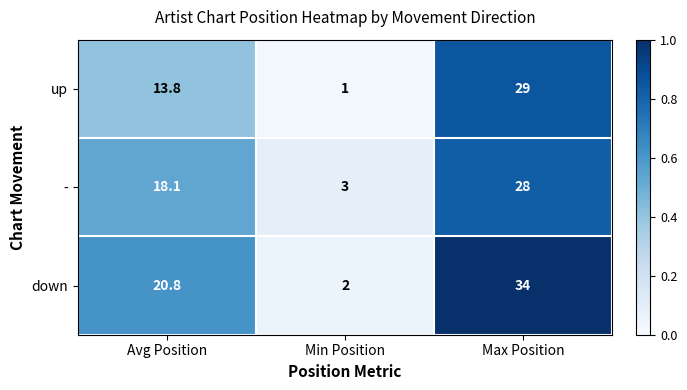

The value of up at Max Position is 40.3. True or false?

False